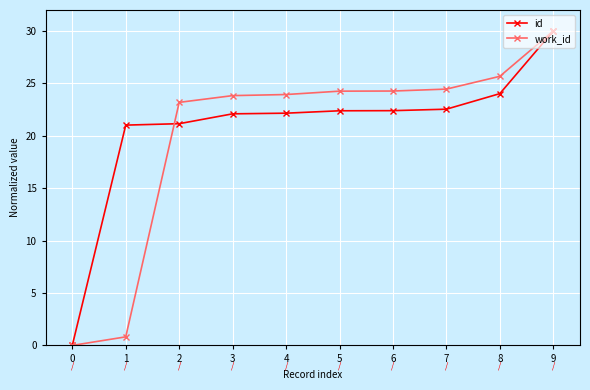

Read the work_id value at 5.

24.3